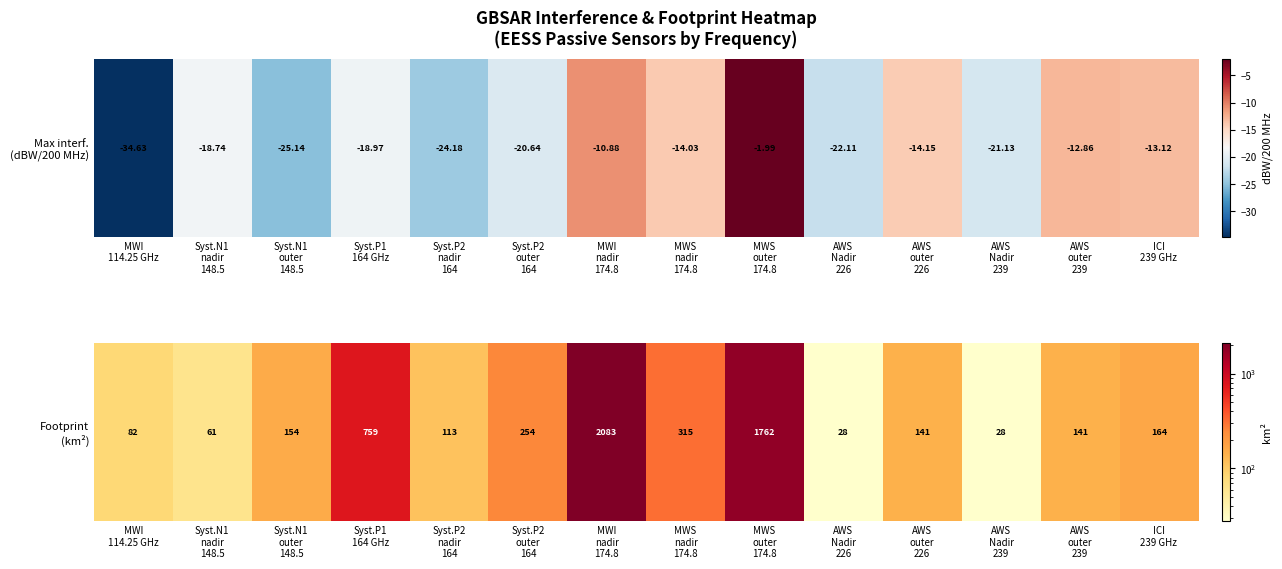

True or false: the data shows 315 at MWS
nadir
174.8.

True